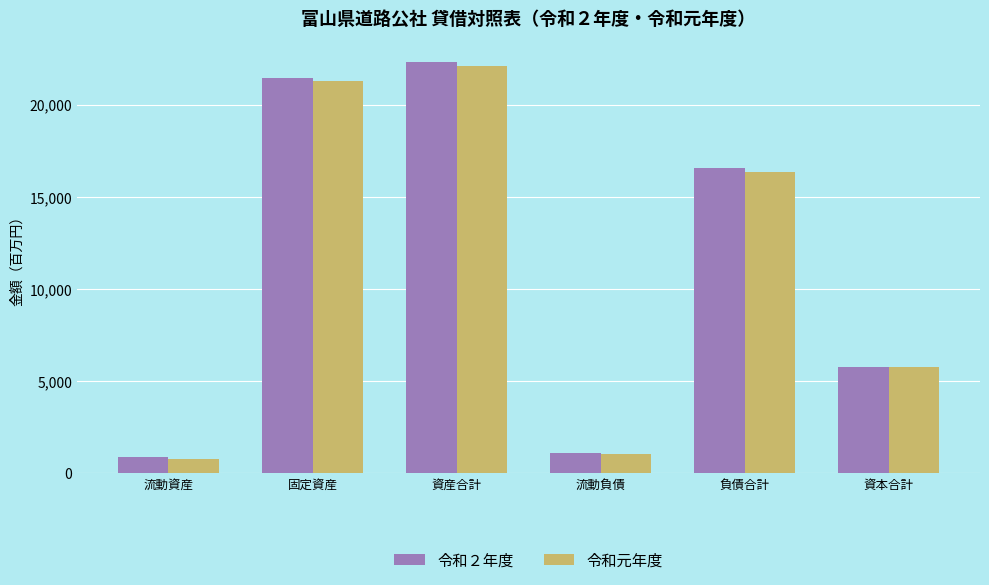

What value does the 令和元年度 series have at 負債合計?

16339